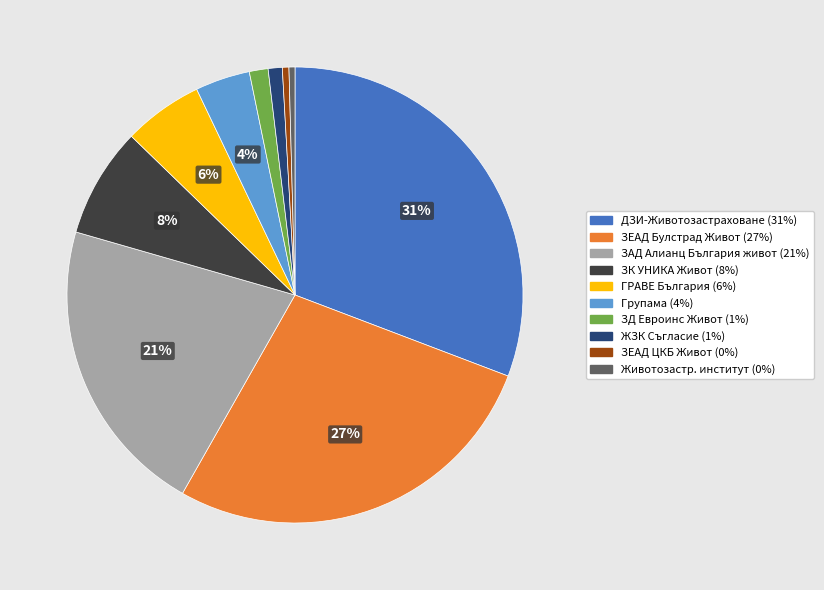

Is there a majority slice in this chart?

No